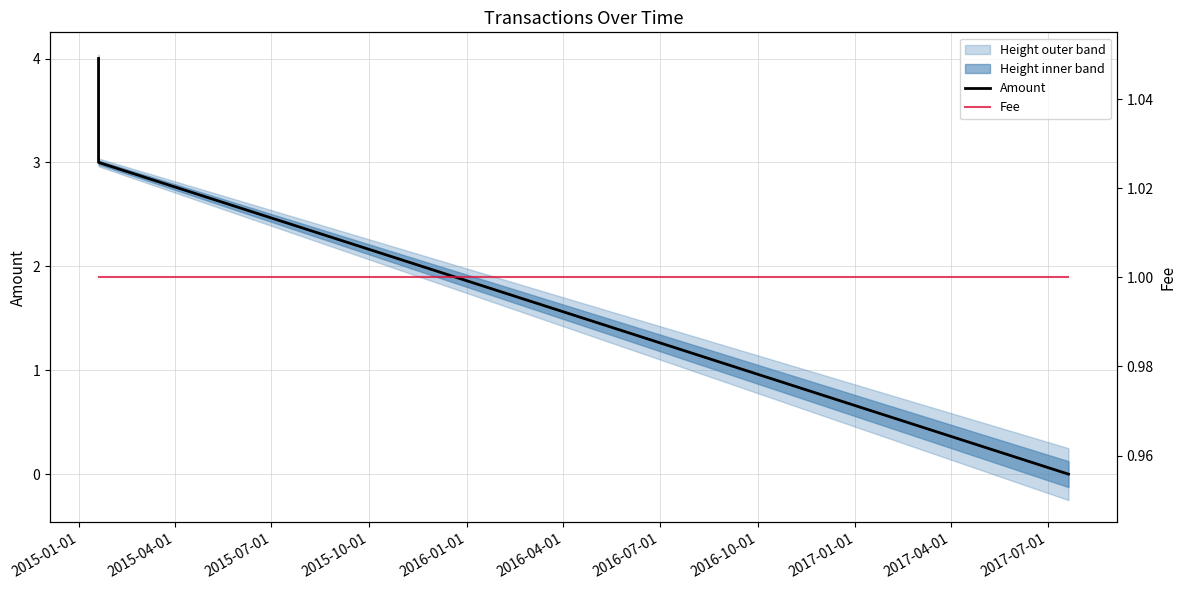

What is the maximum value for Amount?

4